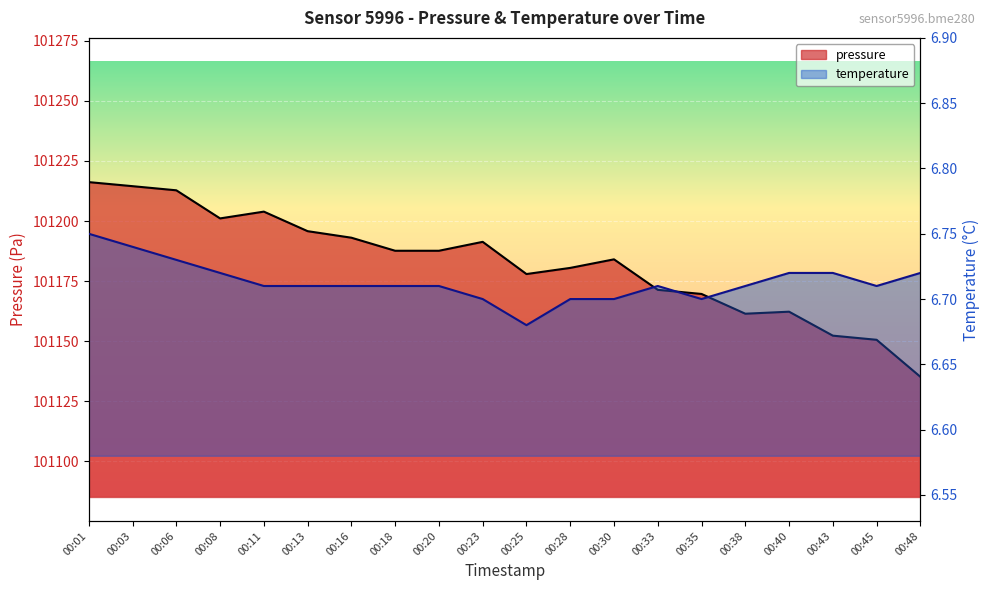

Between 00:11 and 00:08, which is larger?

00:11